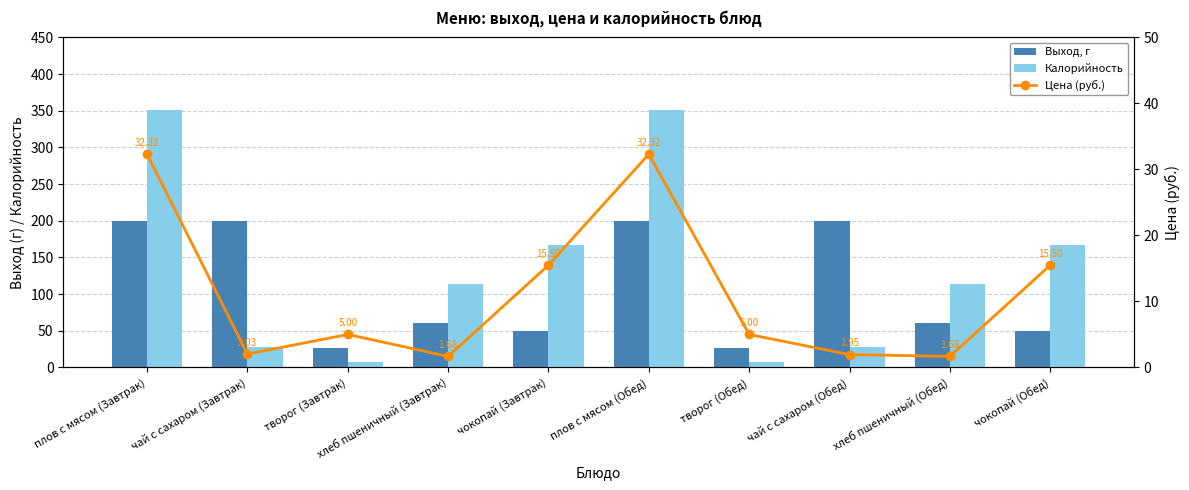

At which category is the sum across all series the highest?

плов с мясом (Завтрак)